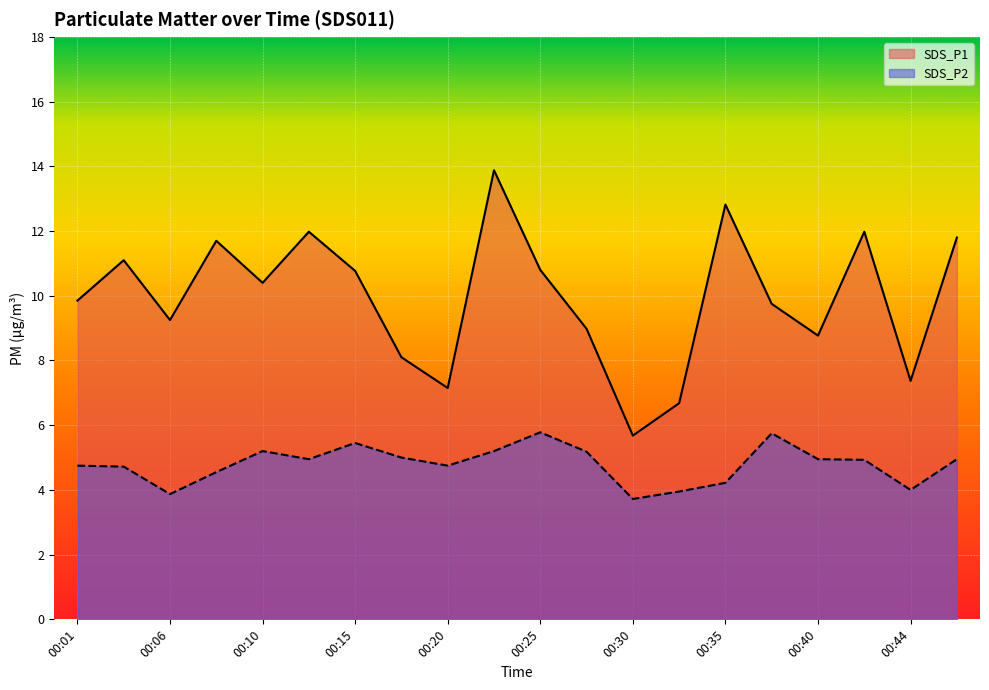

Is the value of SDS_P2 at 00:20 greater than the value of SDS_P1 at 00:06?

No